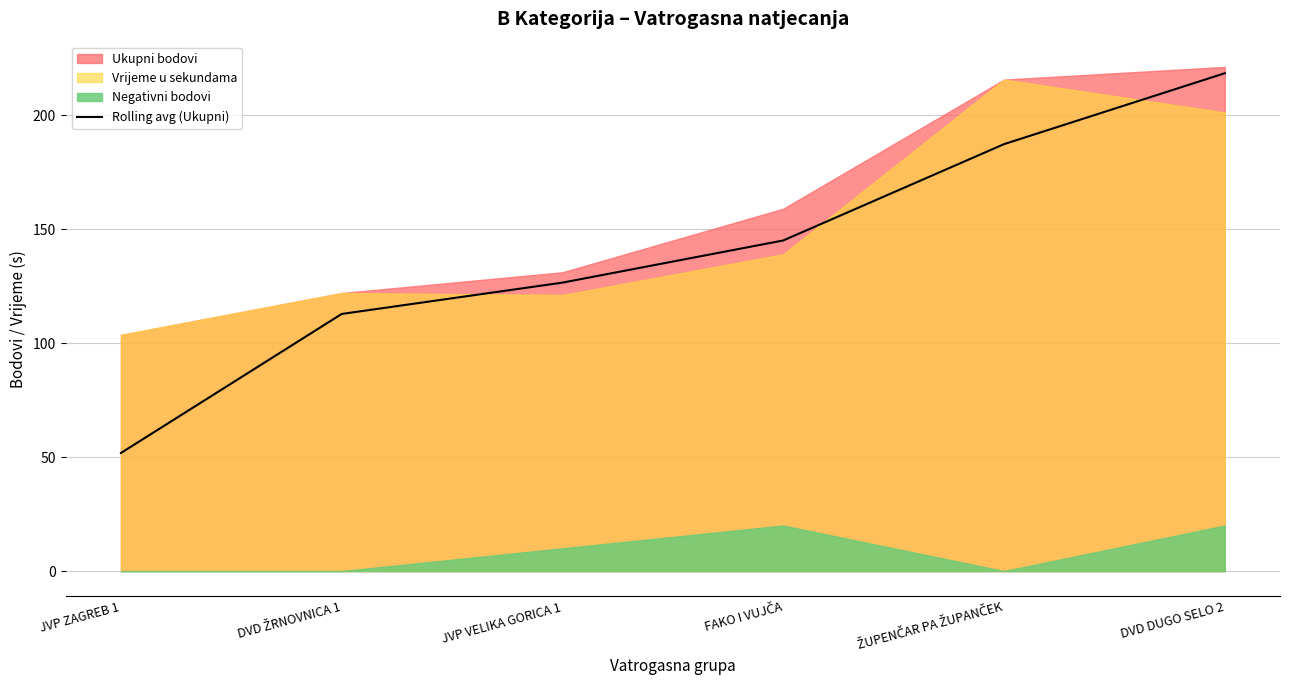

What position from the left is ŽUPENČAR PA ŽUPANČEK?

5